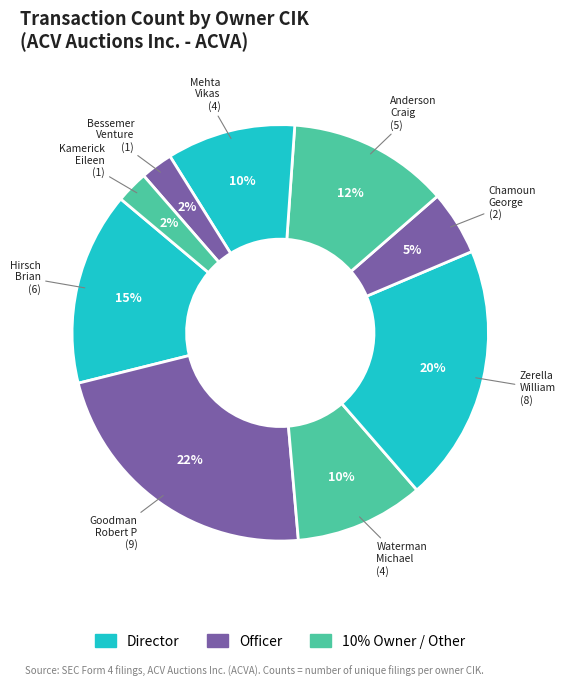

Combined, do Chamoun George and Goodman Robert P account for over 50%?

No